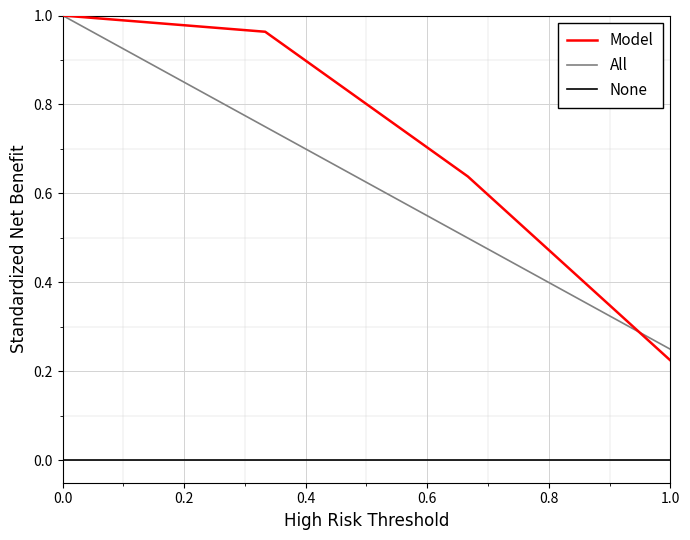

True or false: None and All cross at least once.

False